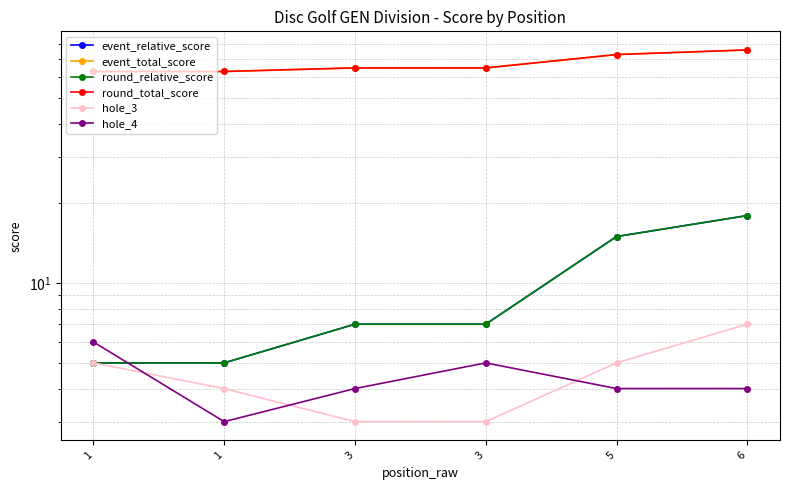

What is the highest value of the hole_4 series?

6